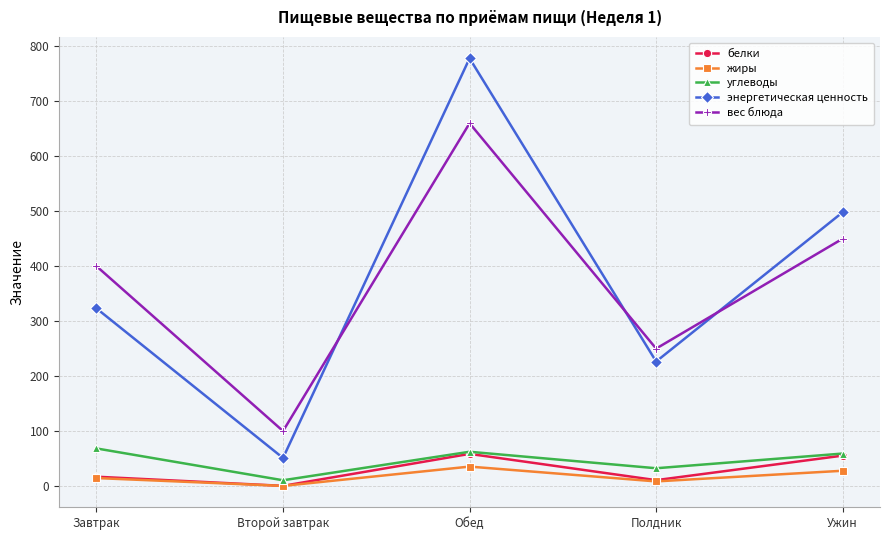

What is the sum of all энергетическая ценность values?

1877.0